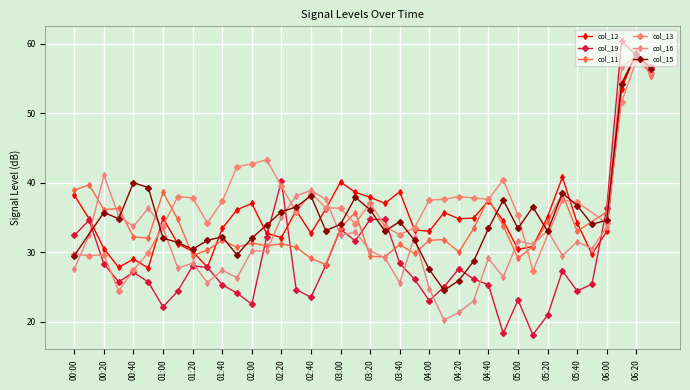

What is the value of the col_12 point at the 5th from the left?

29.0